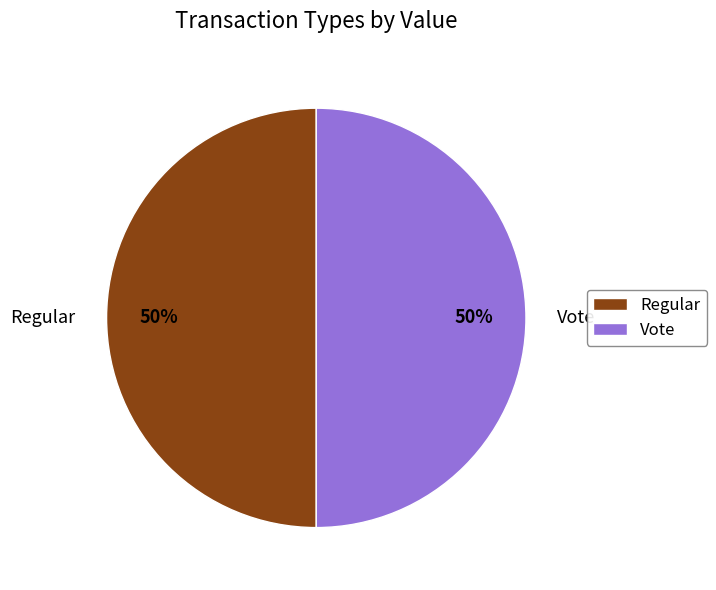

Is it true that Regular is 1% of the pie?

False